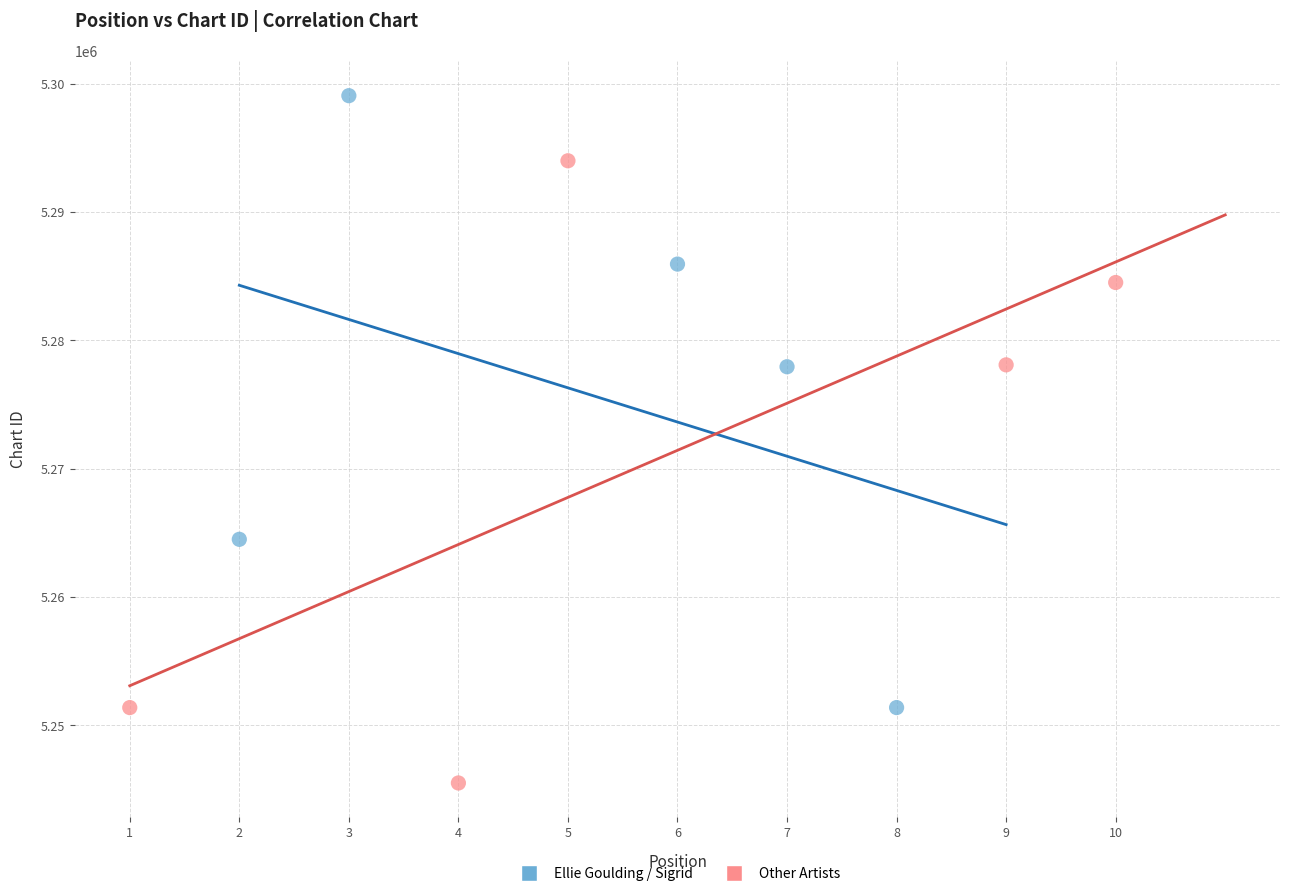

Which series contains the highest Y value?

Ellie Goulding / Sigrid